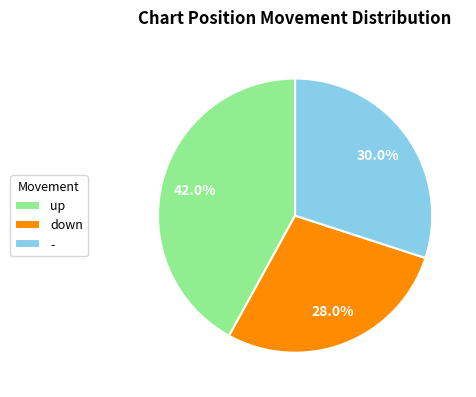

What is the ratio of the value at up to the value at down?

1.5